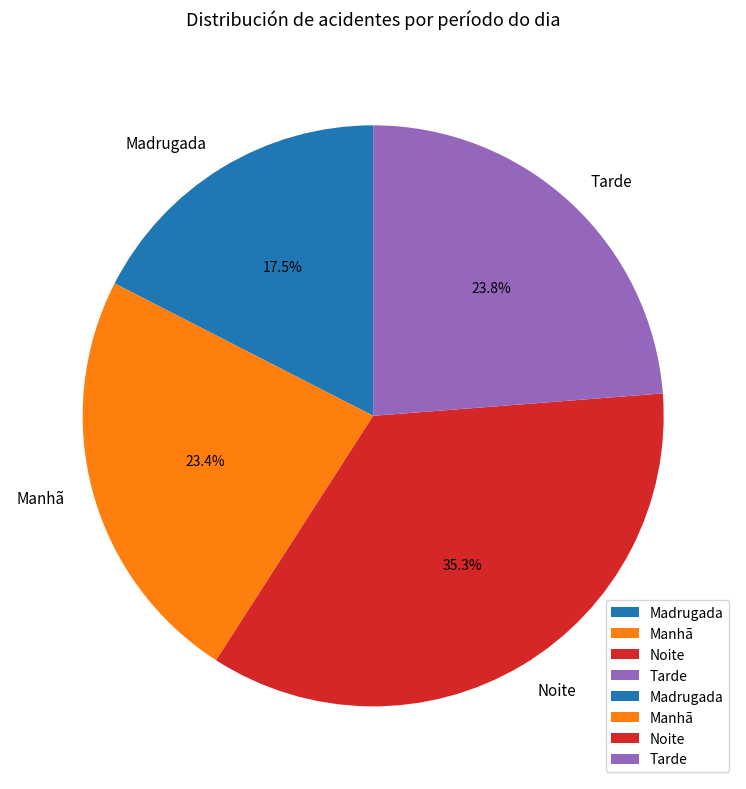

Is there a majority slice in this chart?

No